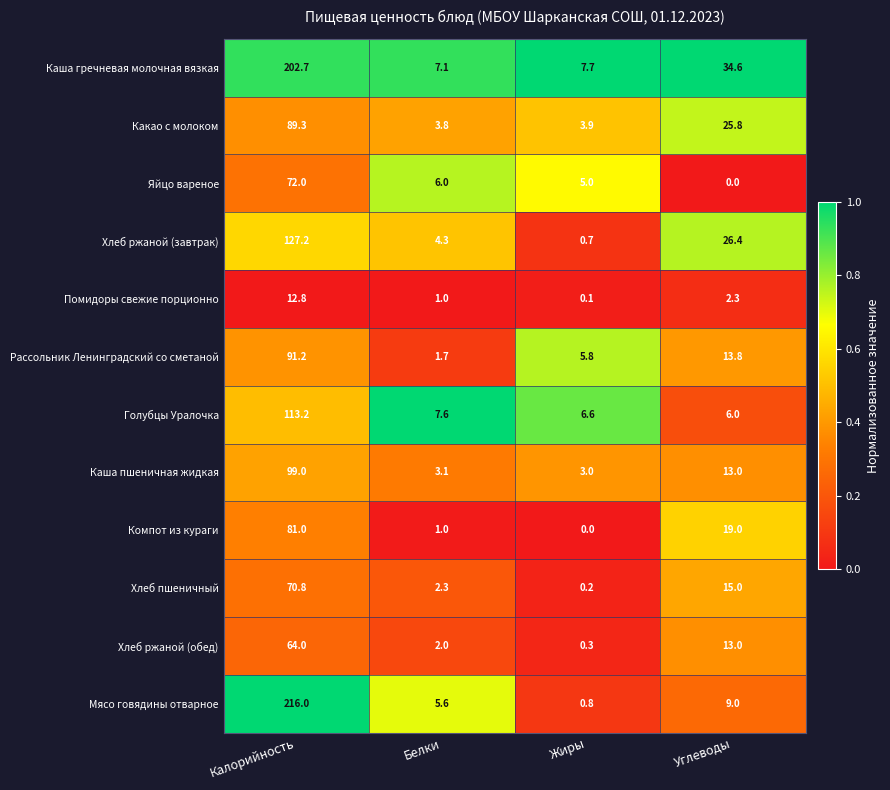

Is it true that Помидоры свежие порционно equals 0.4 at Белки?

False